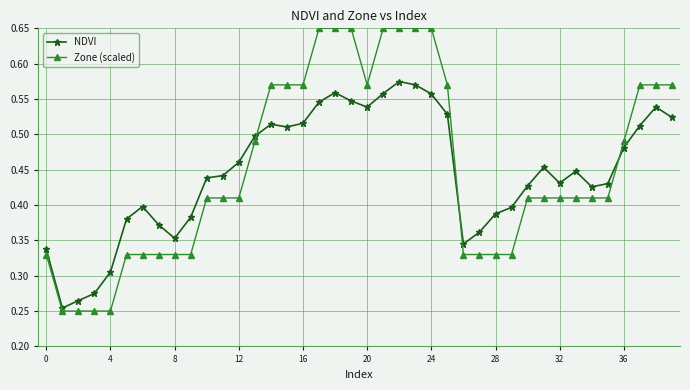

At how many categories does at least one series exceed 0?

40